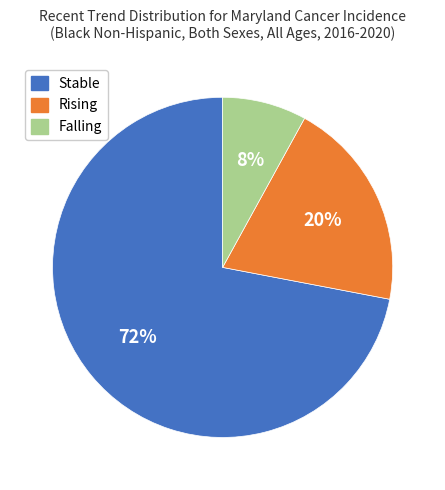

Does any single category account for the majority?

Yes